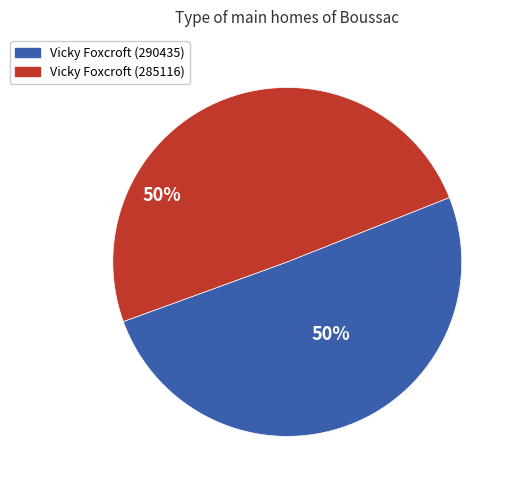

To the nearest percent, what portion does Vicky Foxcroft (290435) represent?

50%